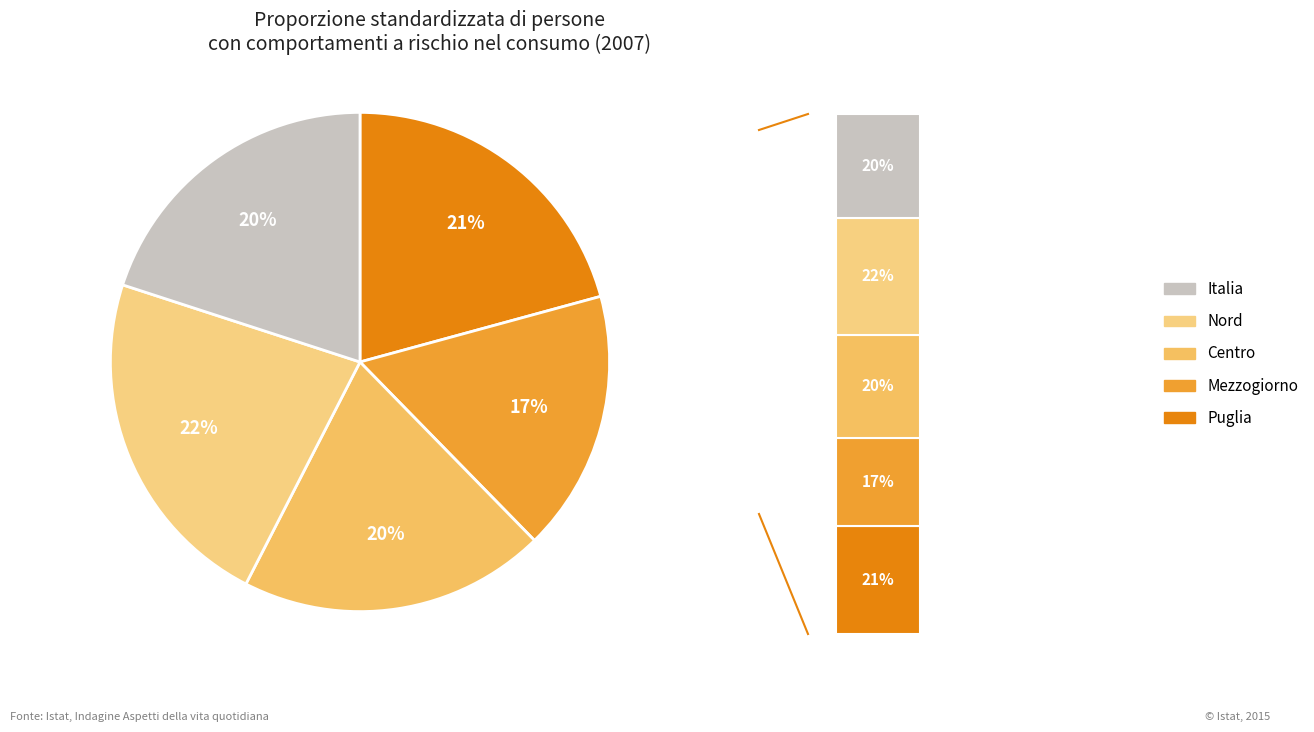

Does Centro represent more than half of the total?

No